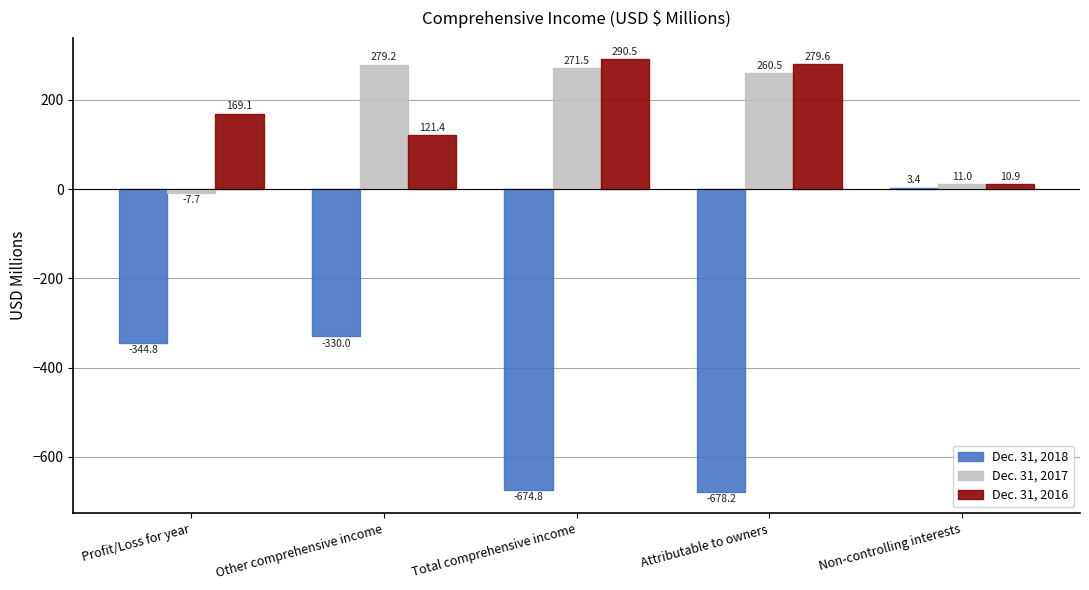

Reading left to right, transcribe all the data shown in this chart.

Dec. 31, 2018: -344.8	-330.0	-674.8	-678.2	3.4
Dec. 31, 2017: -7.7	279.2	271.5	260.5	11.0
Dec. 31, 2016: 169.1	121.4	290.5	279.6	10.9